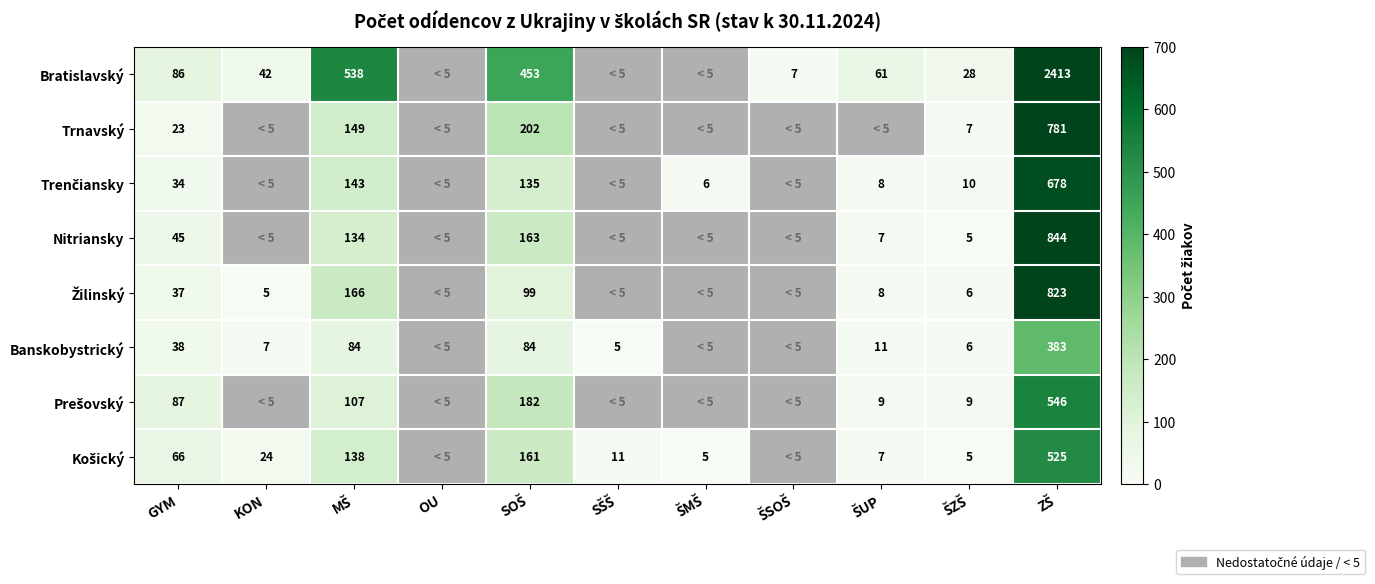

What is the spread (max minus min) of values at ZŠ?

2030